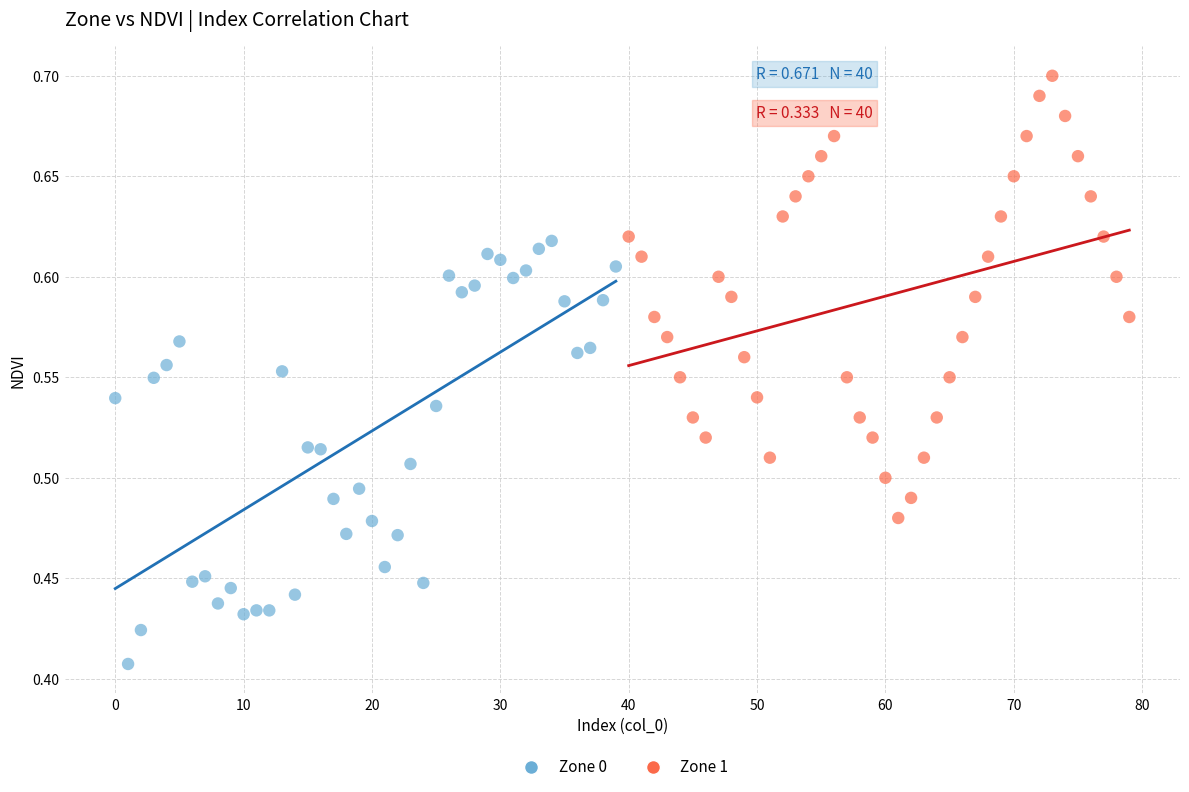

What are all the series names shown in the legend?

Zone 0, Zone 1